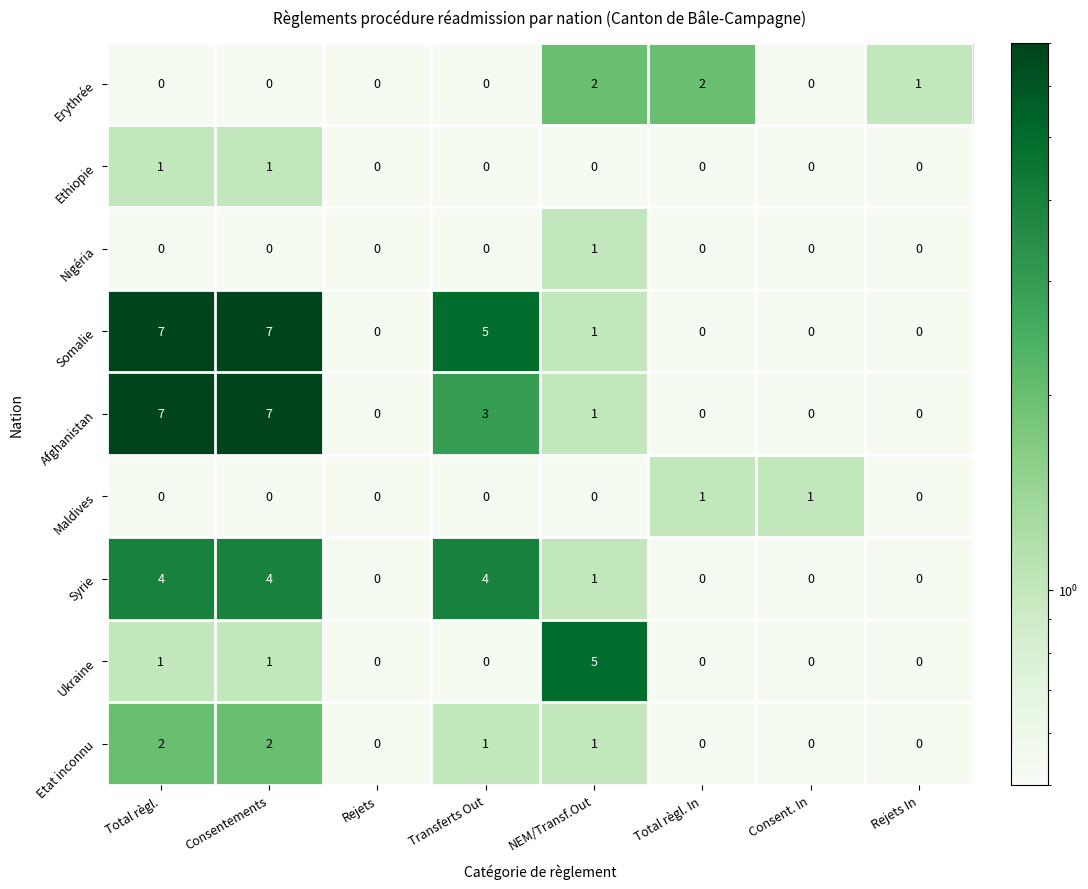

The value of Etat inconnu at NEM/Transf.Out is 1. True or false?

True